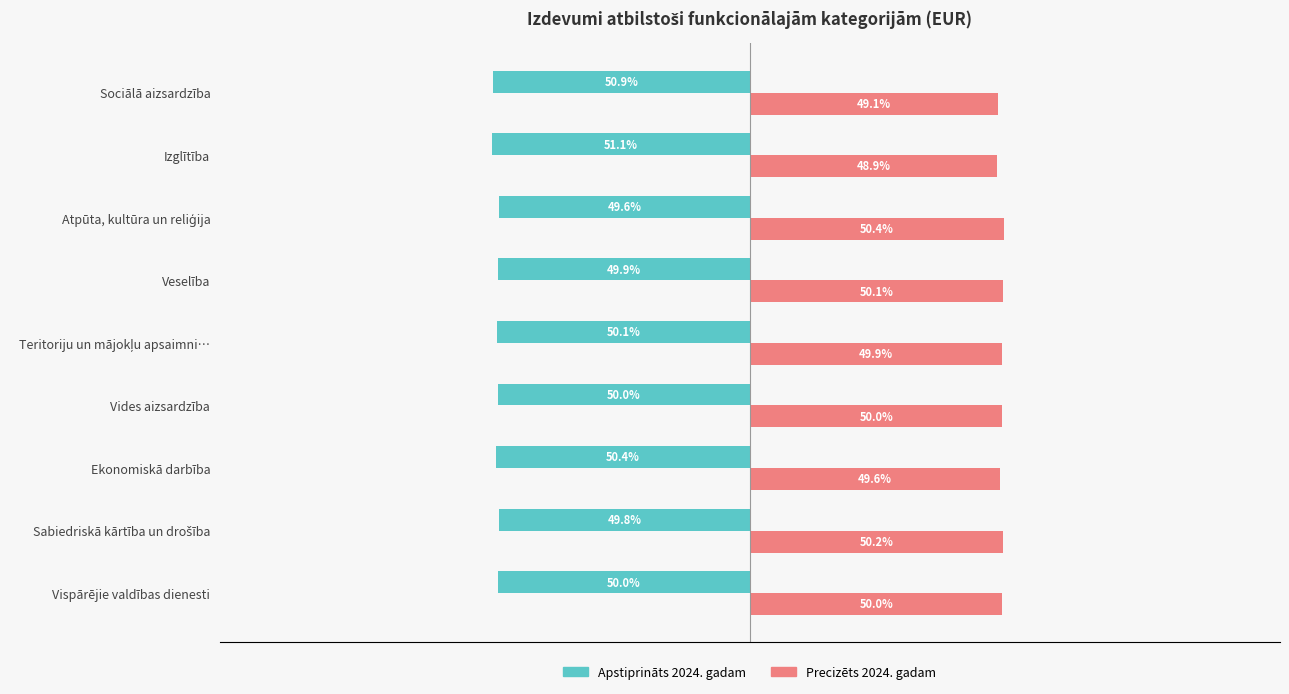

Which category has the lowest value across all series?

Izglītība